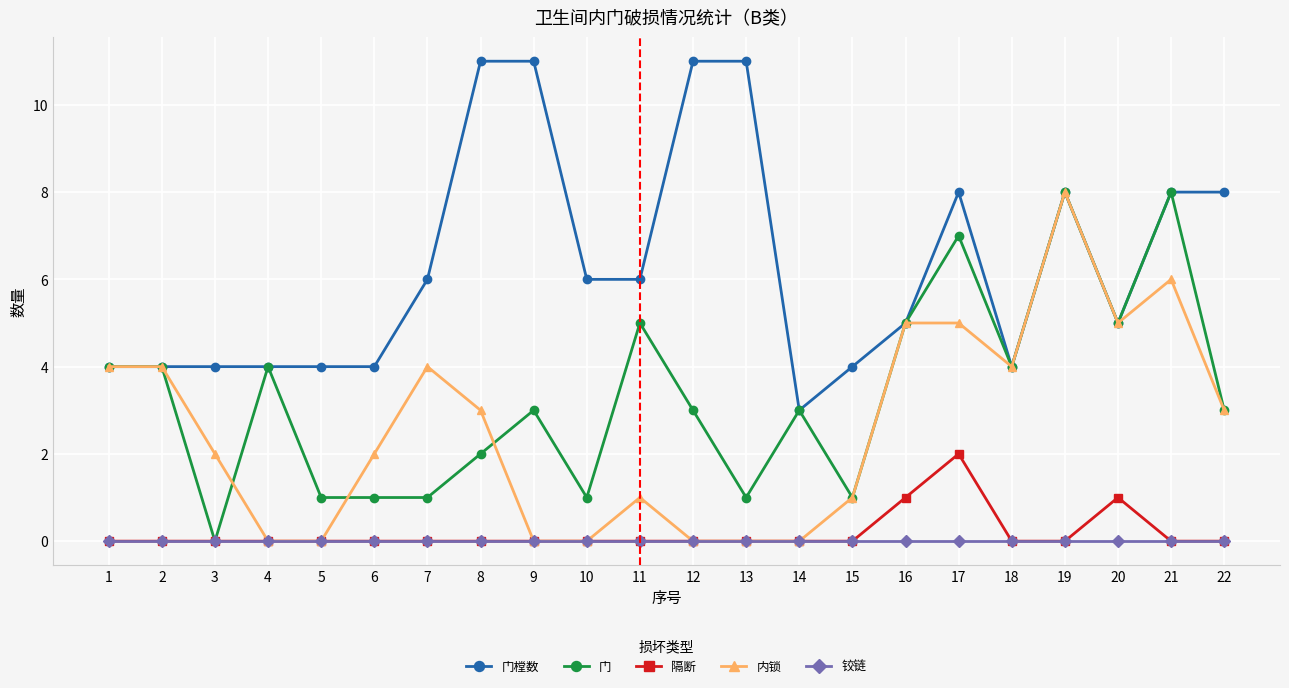

What is the approximate value of 内锁 at 21?

6